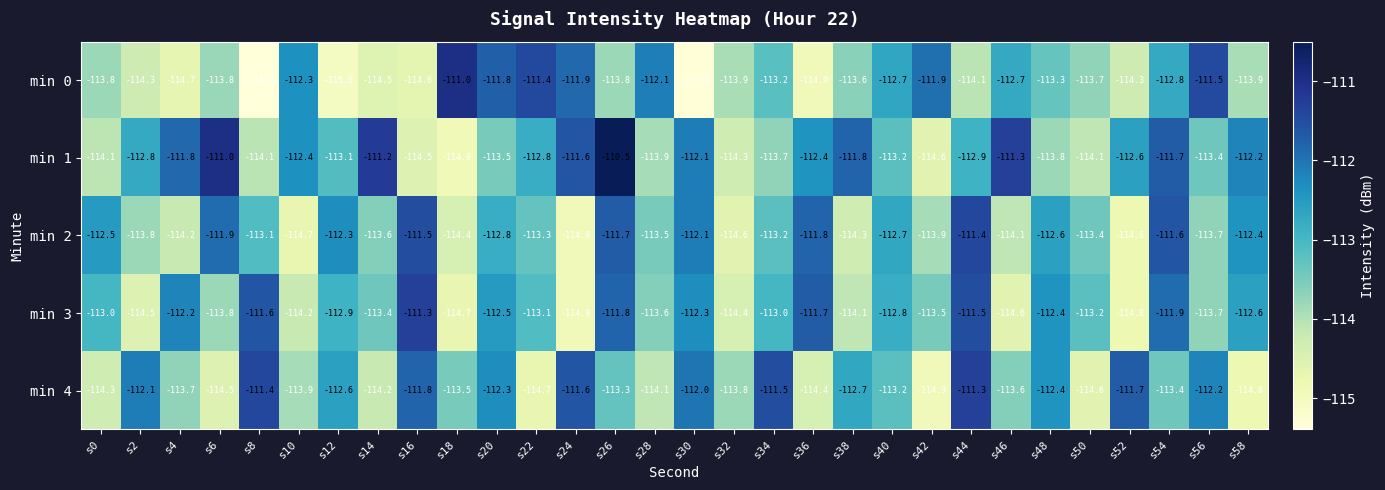

The min 4 series shows -114.4 at s36. True or false?

True